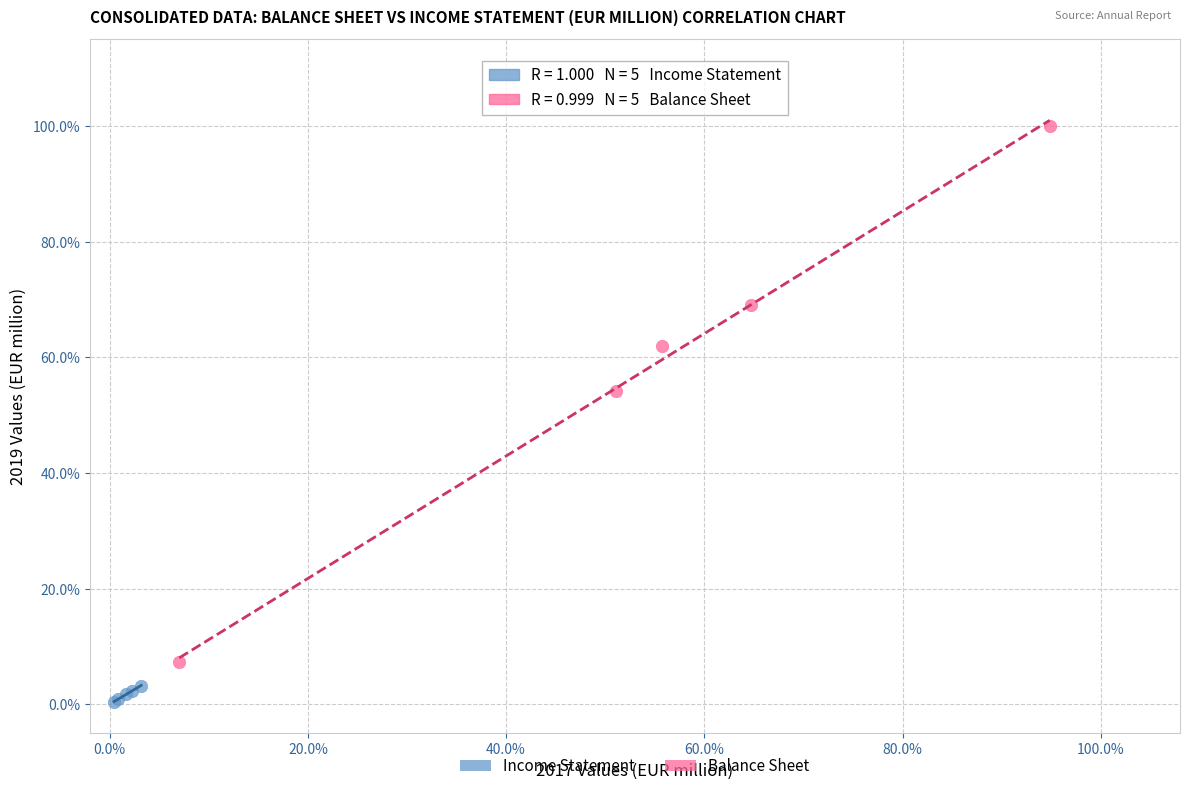

Which series contains the lowest Y value?

Income Statement